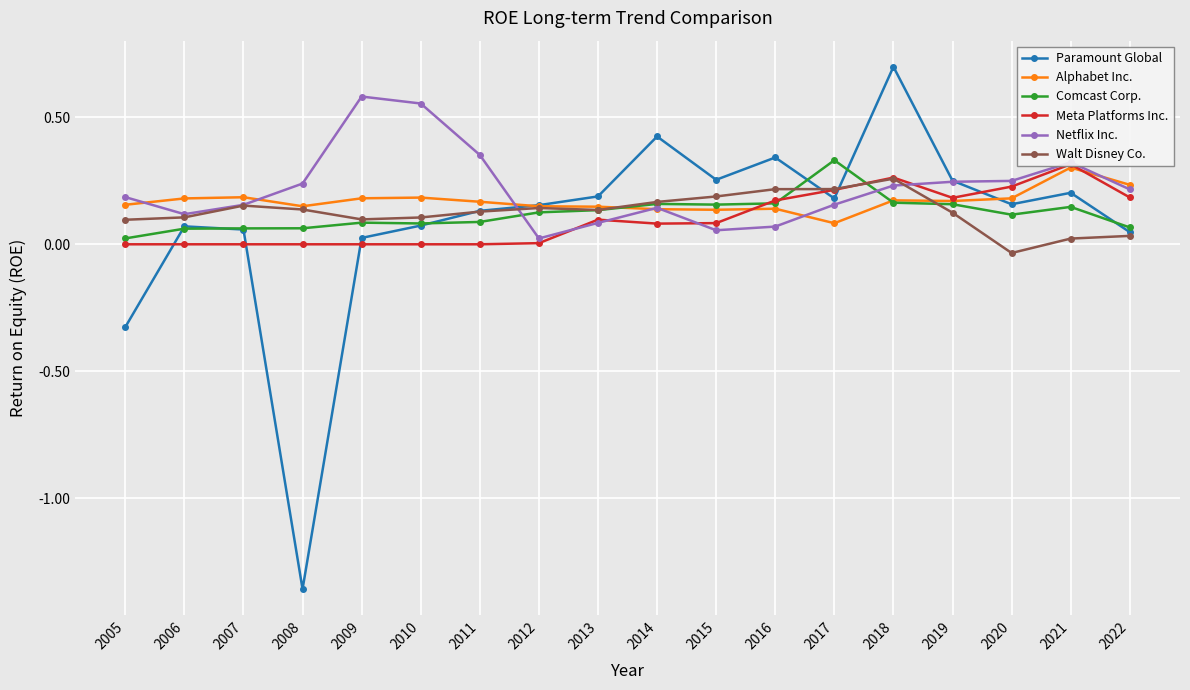

Rank the categories by Comcast Corp. value from highest to lowest.

2017, 2018, 2016, 2014, 2019, 2015, 2021, 2013, 2012, 2020, 2011, 2009, 2010, 2022, 2008, 2007, 2006, 2005